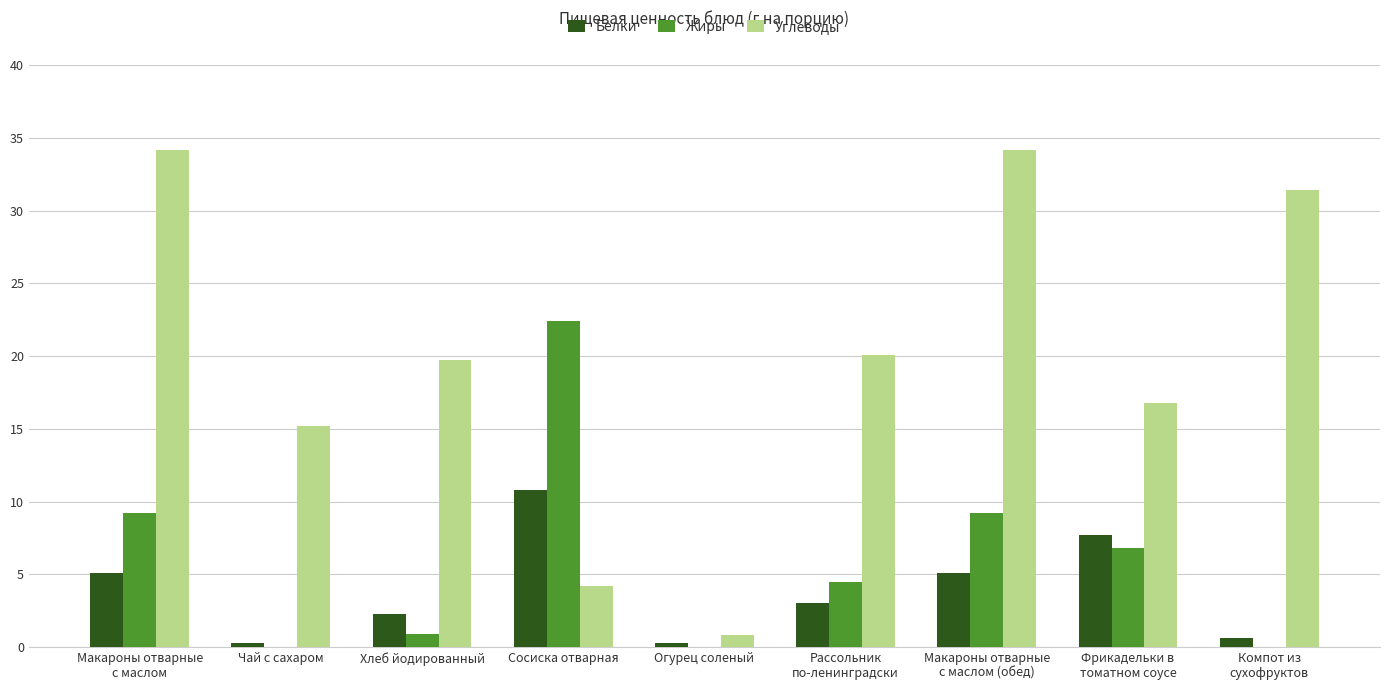

What is the maximum value for Углеводы?

34.2